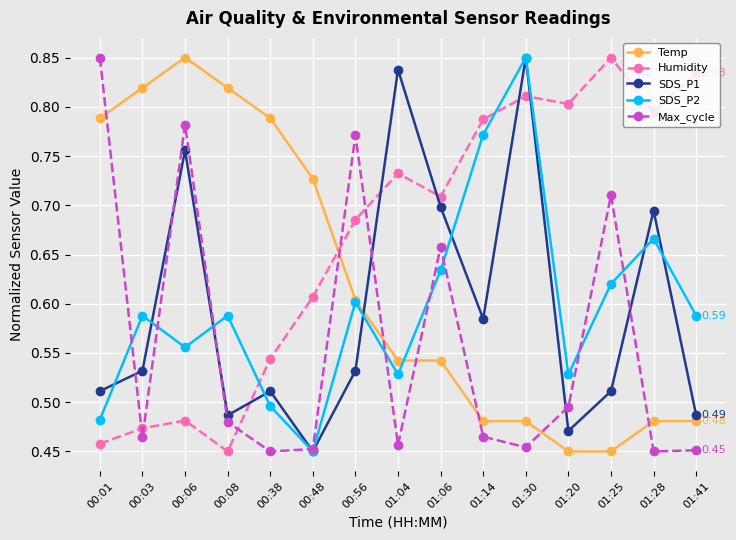

What is the sum of the Temp values at 00:48 and 00:01?

1.5